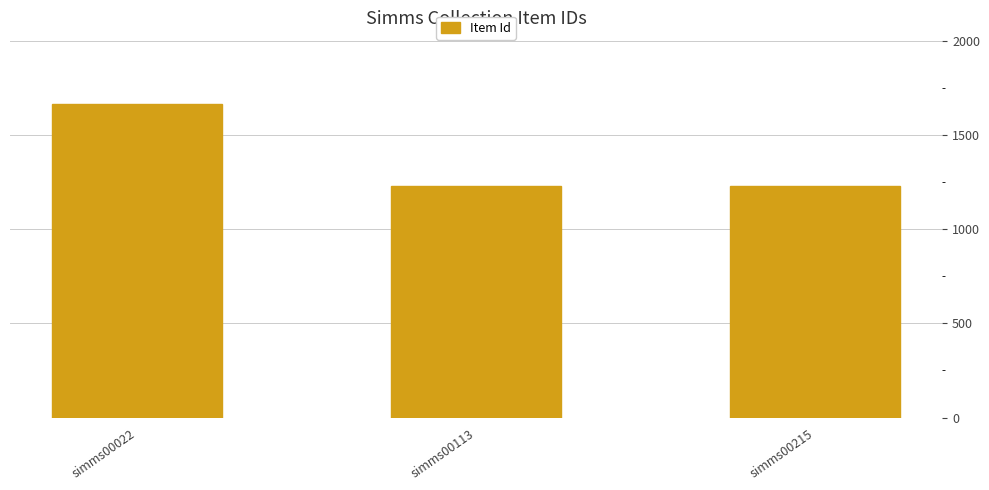

The value at simms00022 is 2428. True or false?

False